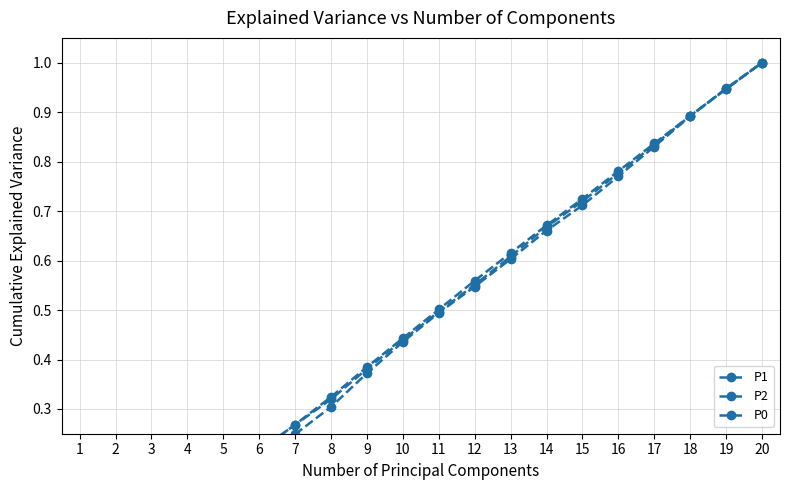

True or false: P0 has a value of 0.0 at 1.

True